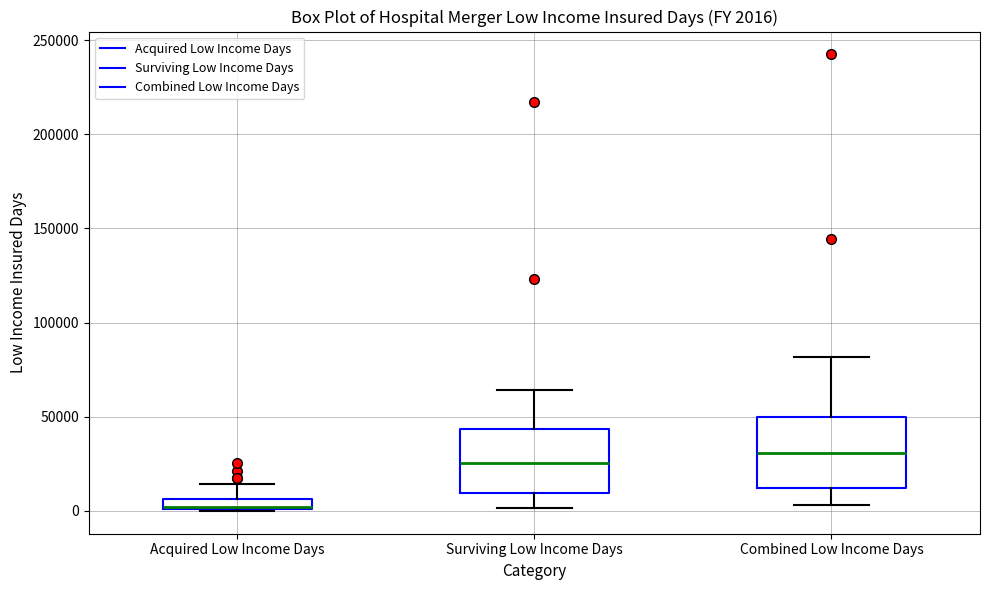

Which box's median line is the lowest?

Acquired Low Income Days